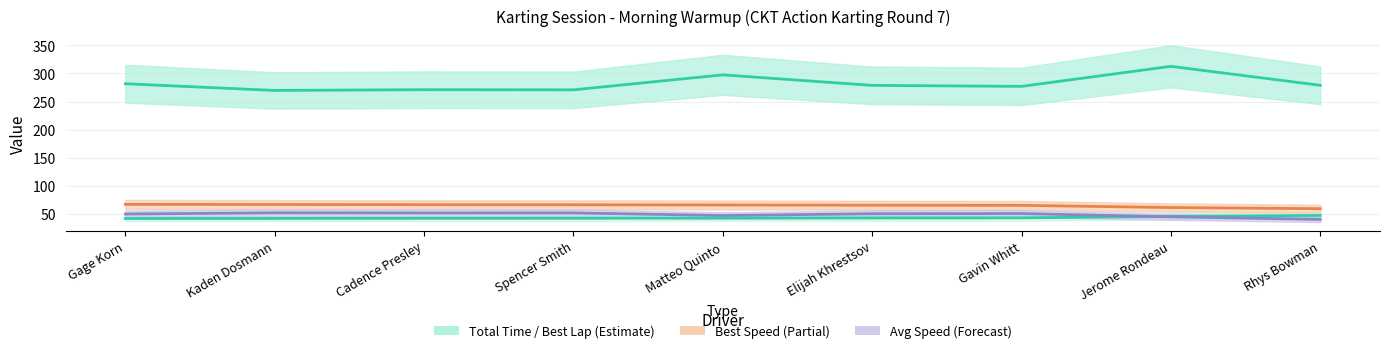

In Average Speed, how many points are lower than both neighbors (excluding endpoints)?

2